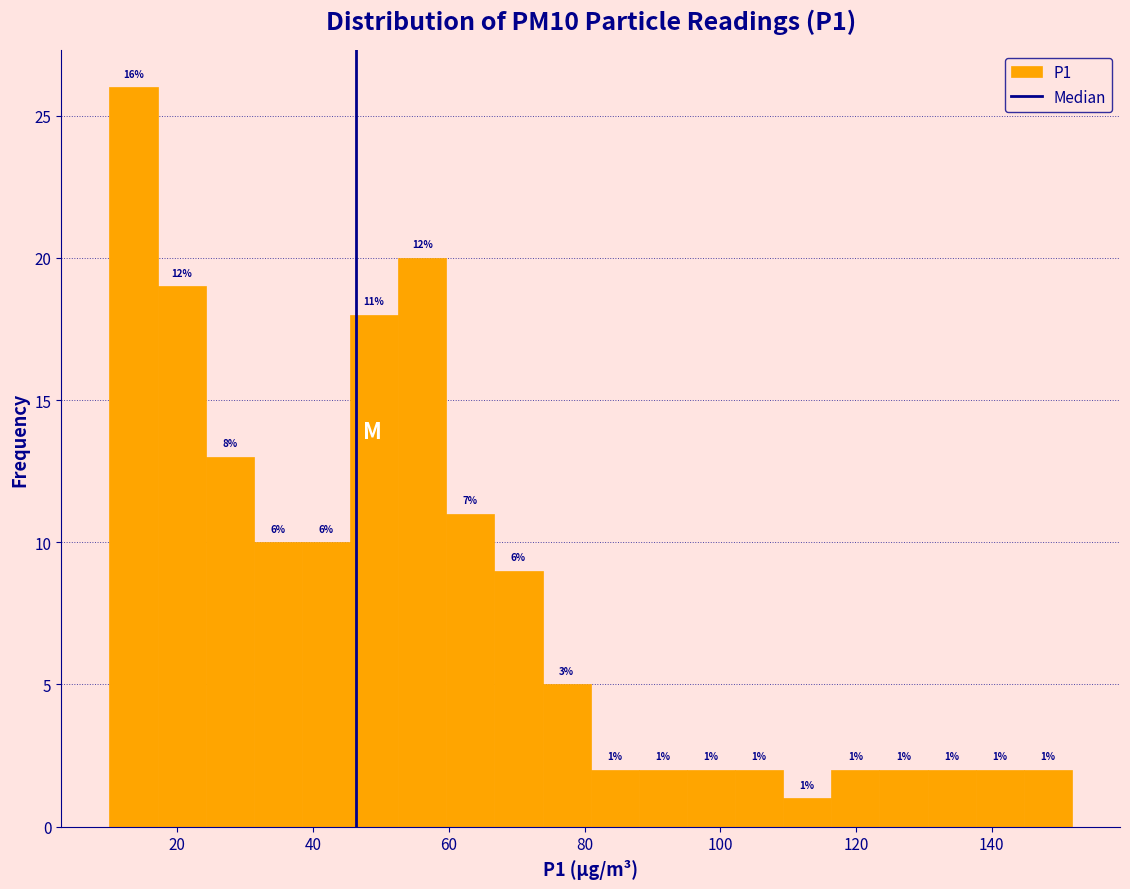

Around what value on the x-axis is the tallest bar? Give the approximate position of its centre, as read against the axis.

14